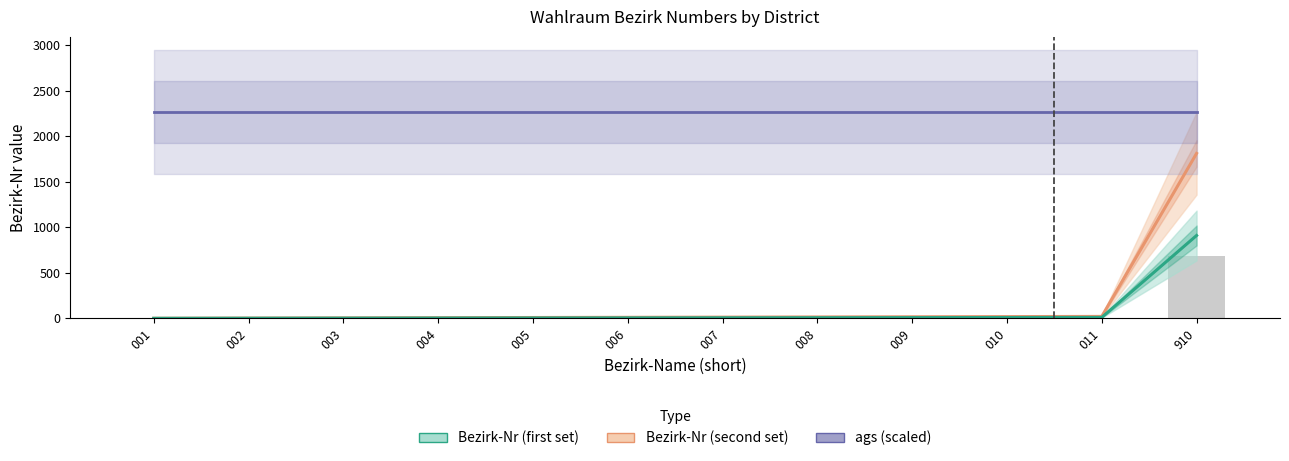

What is the sum of all ags (scaled) values?

27165.0